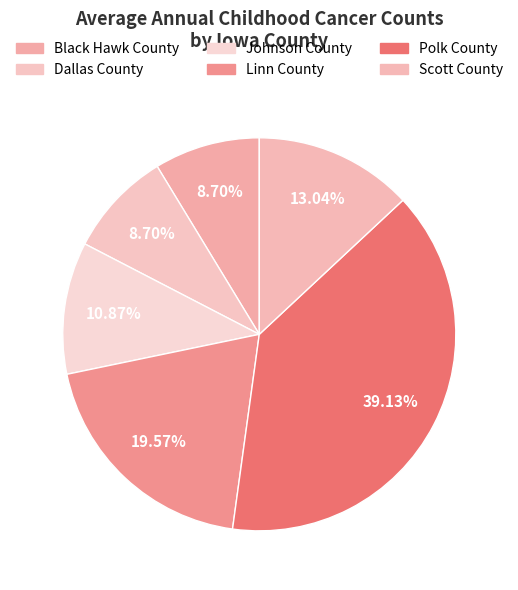

Does Dallas County represent more than half of the total?

No